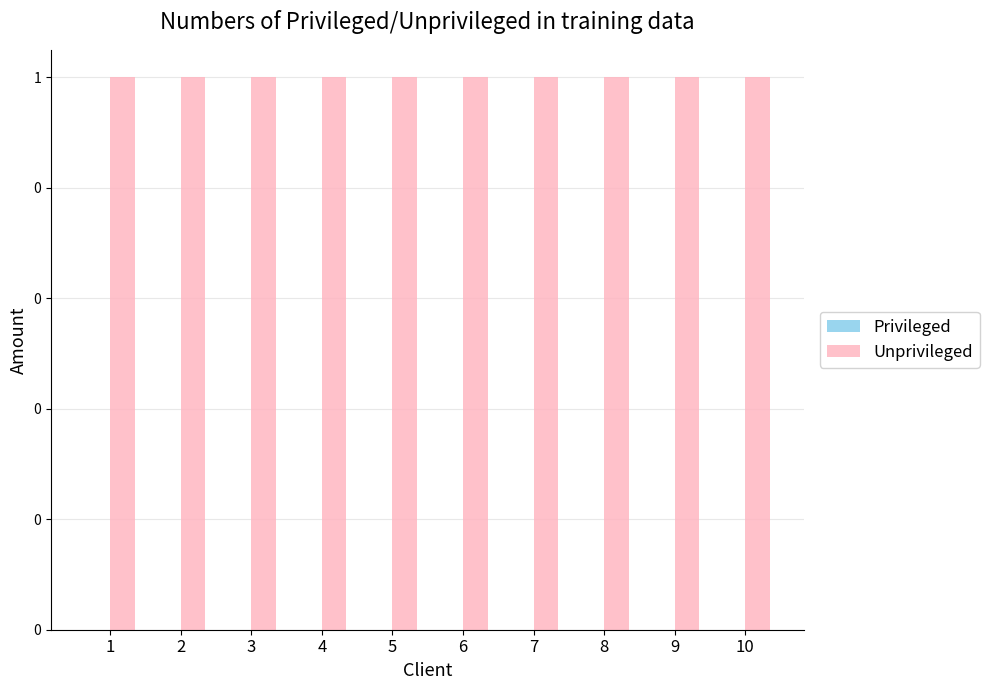

Which series changed the most between 1 and 7?

Privileged